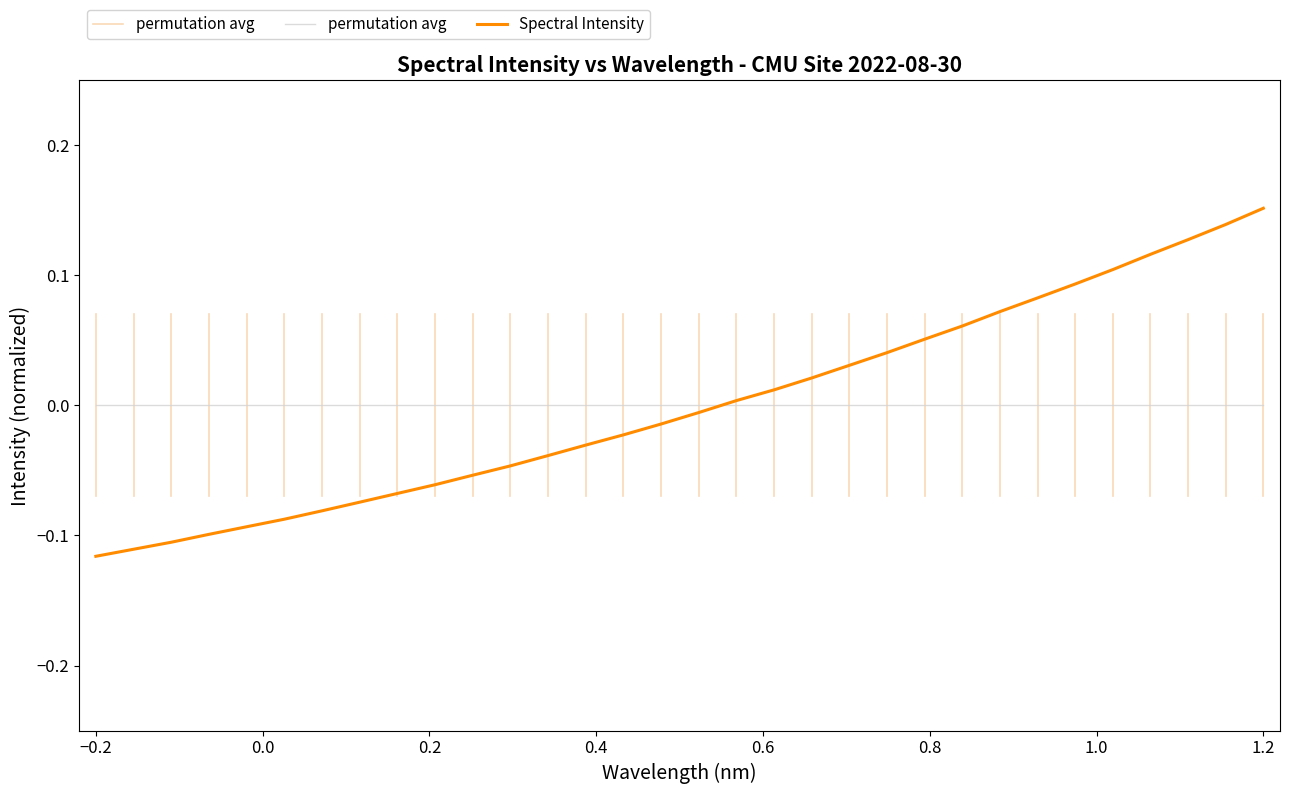

Which series ends up on top after the final intersection of Spectral Intensity and permutation avg?

Spectral Intensity